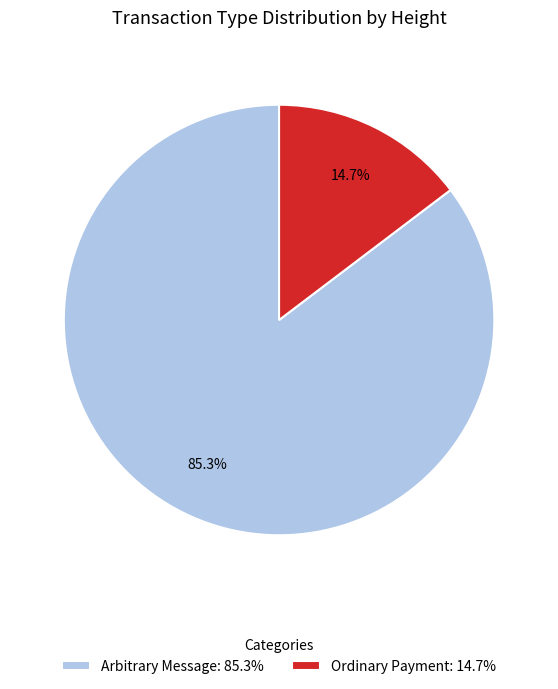

What is the ratio of the value at Arbitrary Message: 85.3% to the value at Ordinary Payment: 14.7%?

5.8